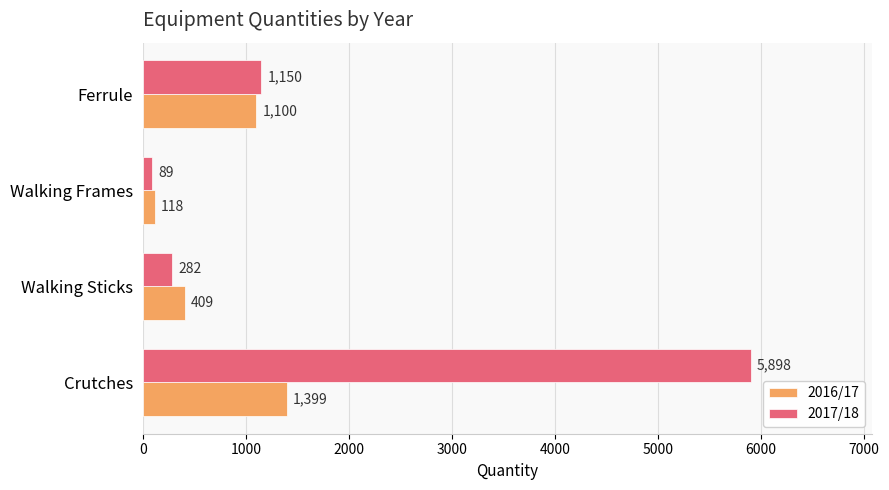

List the labels in order of 2016/17 value, smallest first.

Walking Frames, Walking Sticks, Ferrule, Crutches